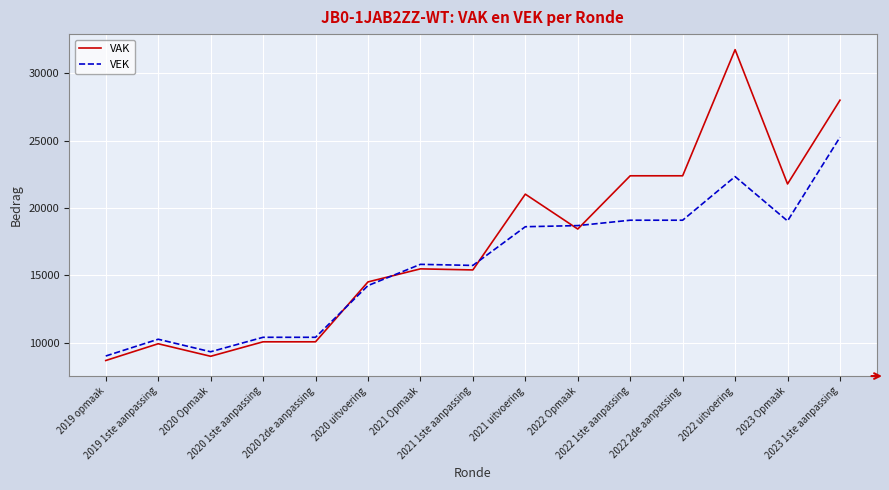

What is the spread (max minus min) of values at 2022 2de aanpassing?

3295